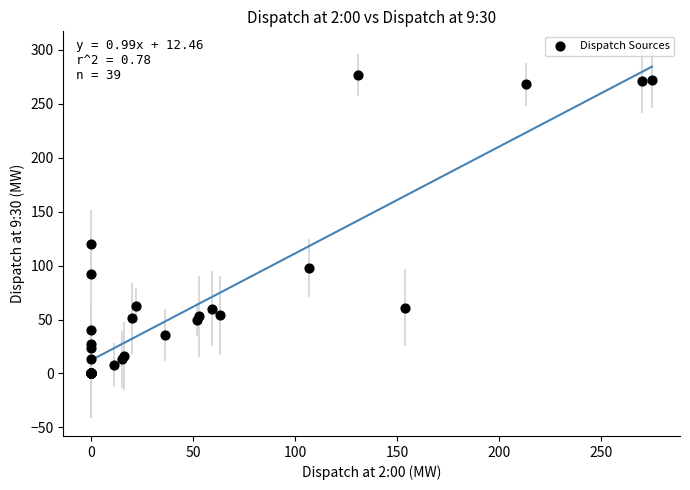

What Y value in the scatter plot is closest to 138?

120